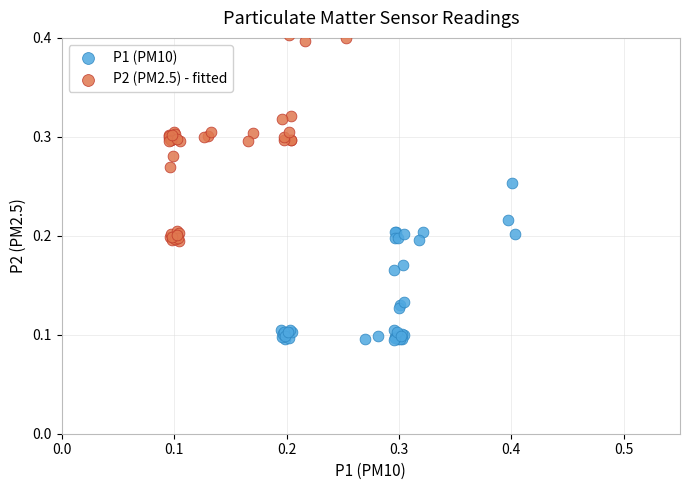

Which series has the widest spread of Y values?

P2 (PM2.5) - fitted